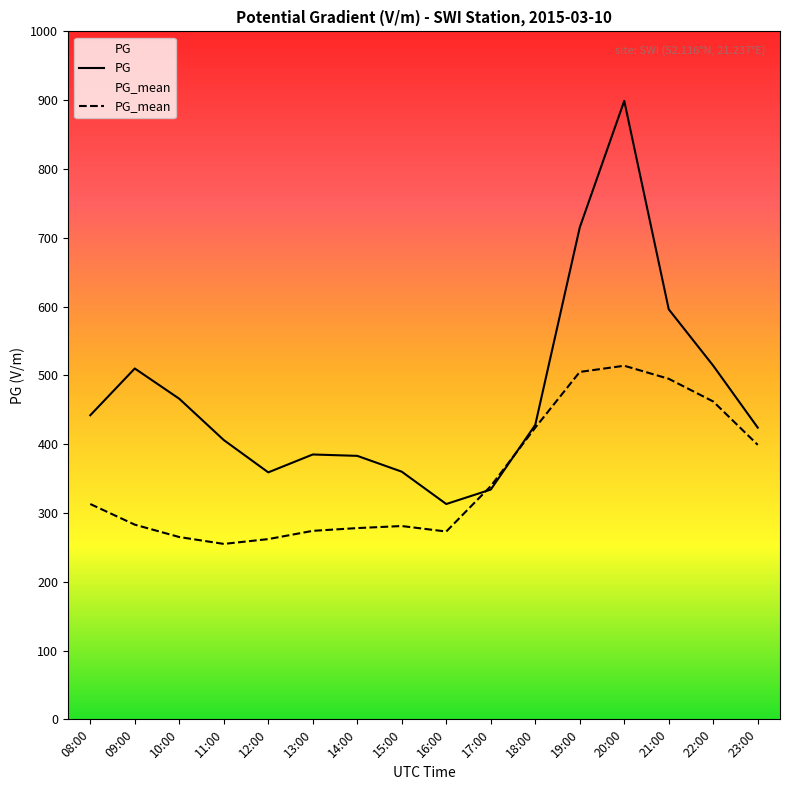

What is the value of the PG_mean point at the 14th from the left?

495